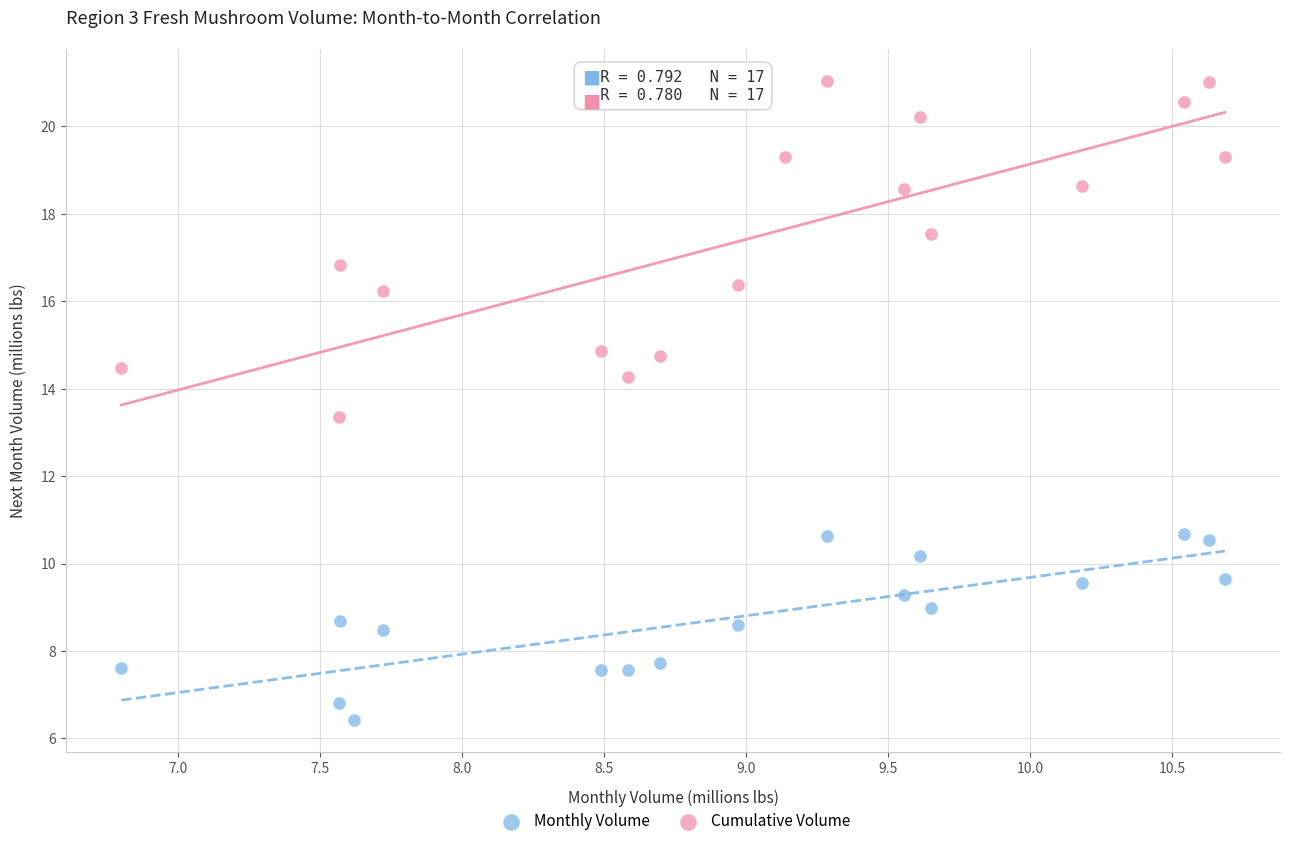

What are all the series names shown in the legend?

Monthly Volume, Cumulative Volume